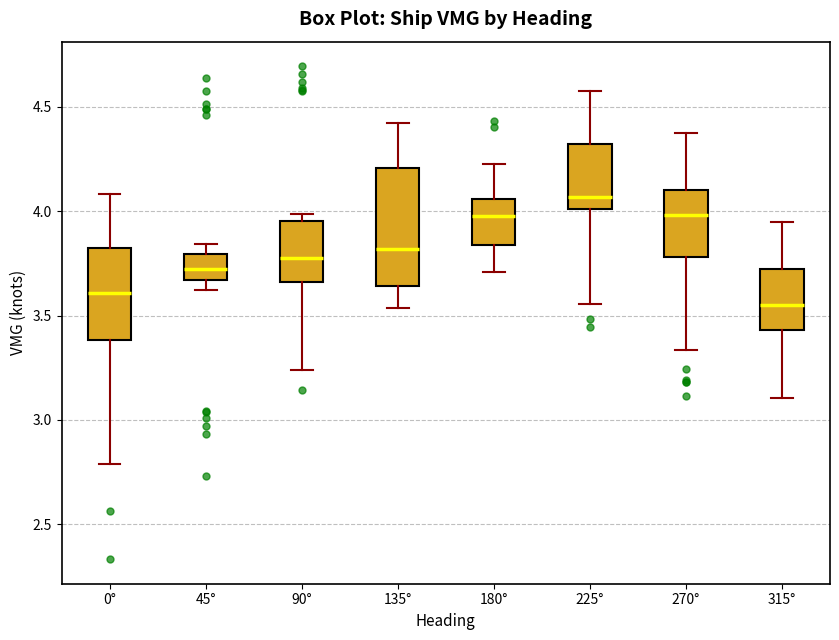

Which box's median line is the highest?

225°